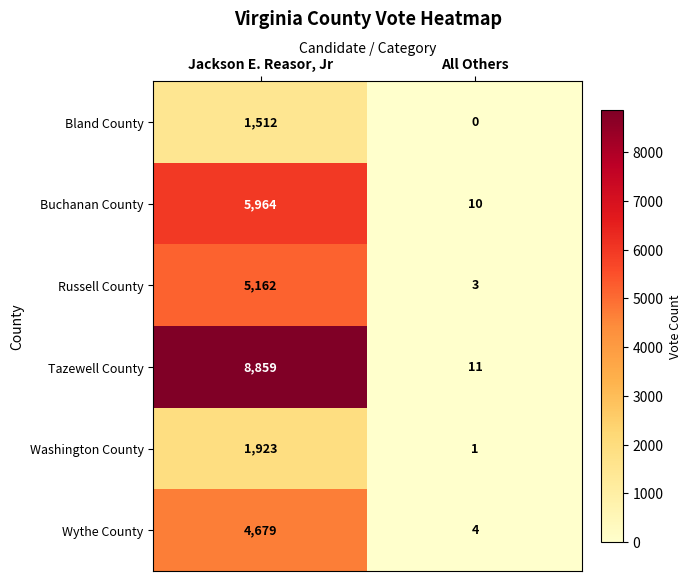

At which category does the chart reach its minimum across all series?

All Others